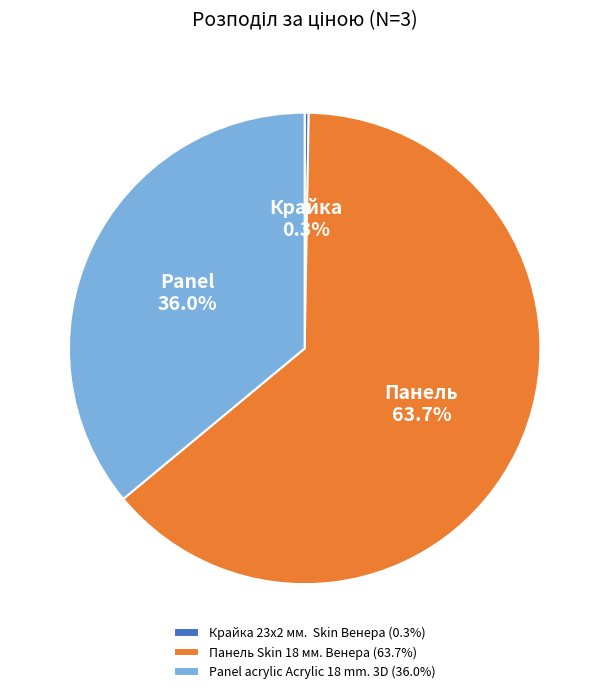

What portion of the pie excludes Panel acrylic Acrylic 18 mm. 3D (36.0%)?

64.0%